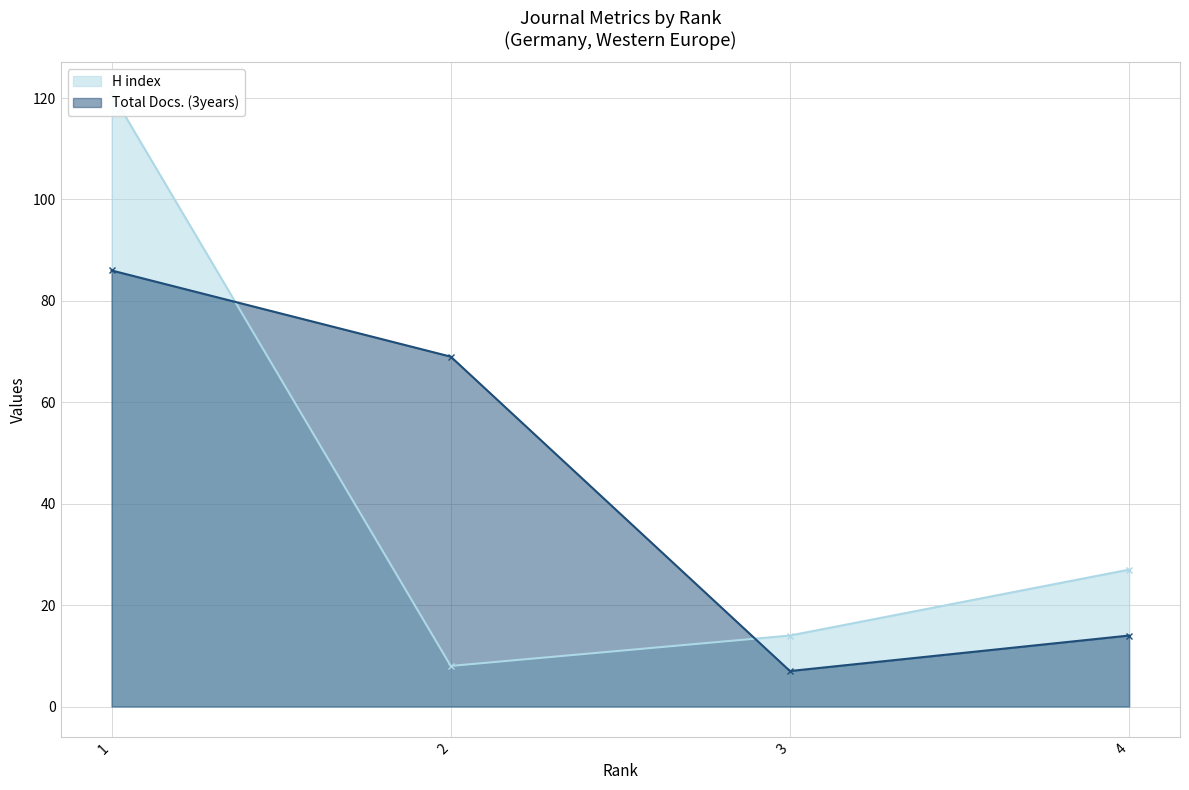

How many intersections are there between H index and Total Docs. (3years)?

2